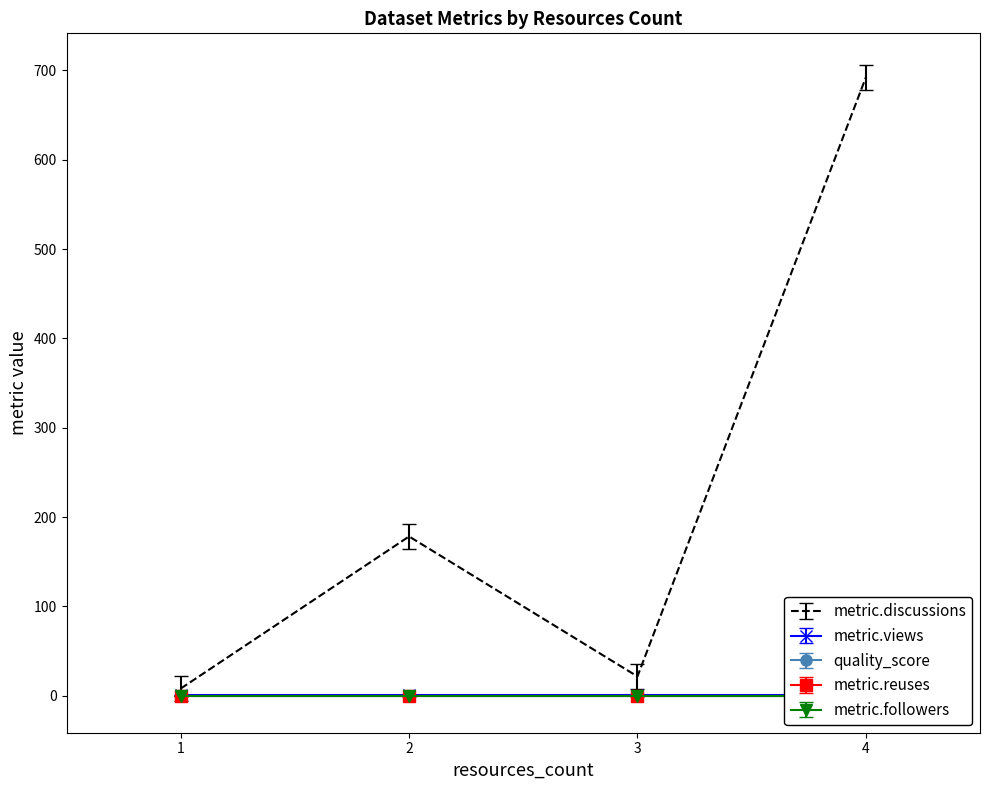

True or false: metric.views and metric.followers intersect in this chart.

False